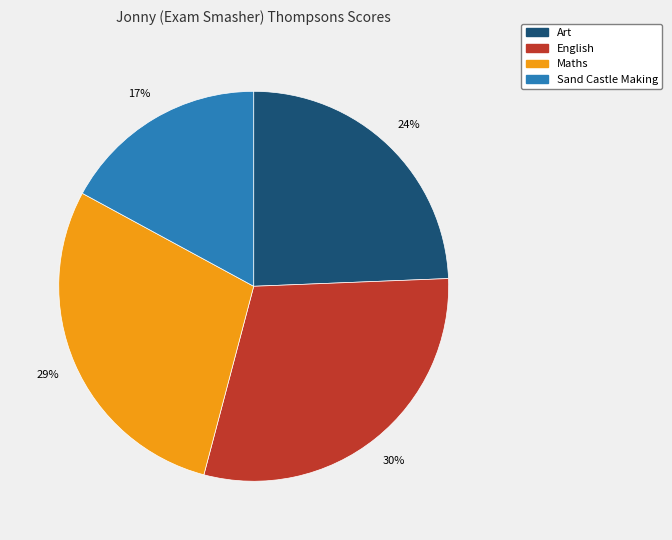

Rank the categories by value from highest to lowest.

English, Maths, Art, Sand Castle Making